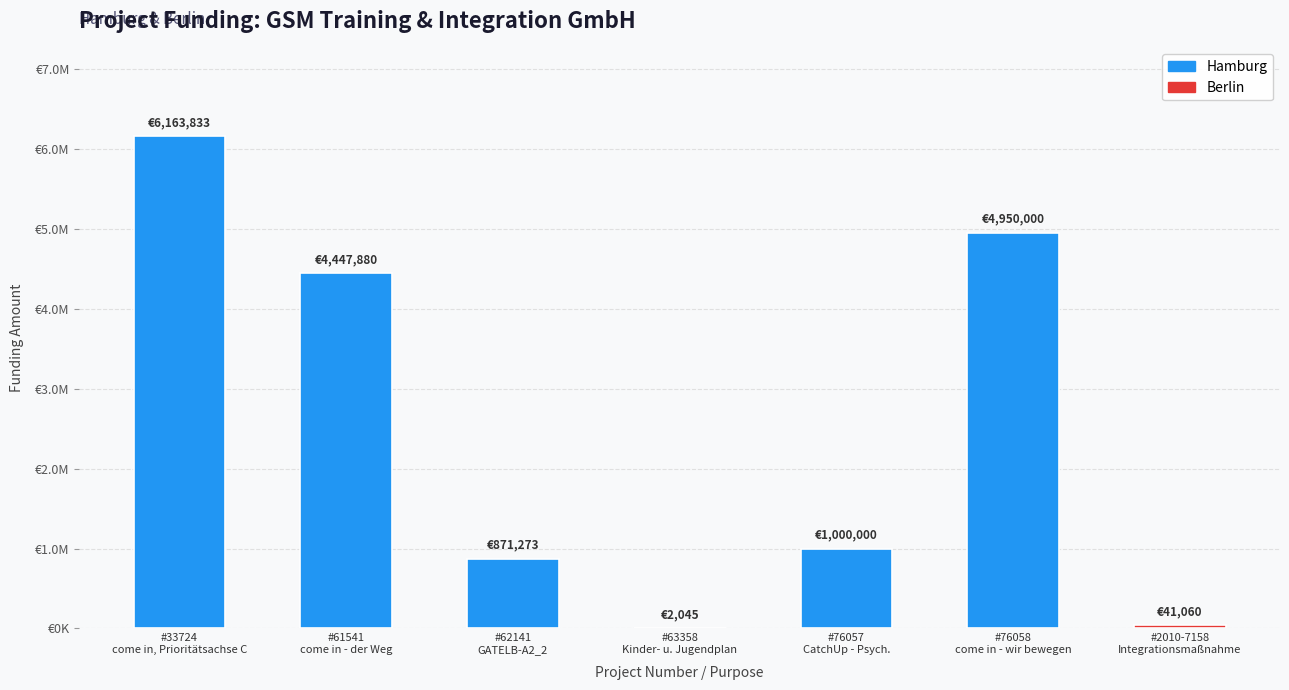

What is the sum of the values at #76058
come in - wir bewegen and #76057
CatchUp - Psych.?

5950000.0